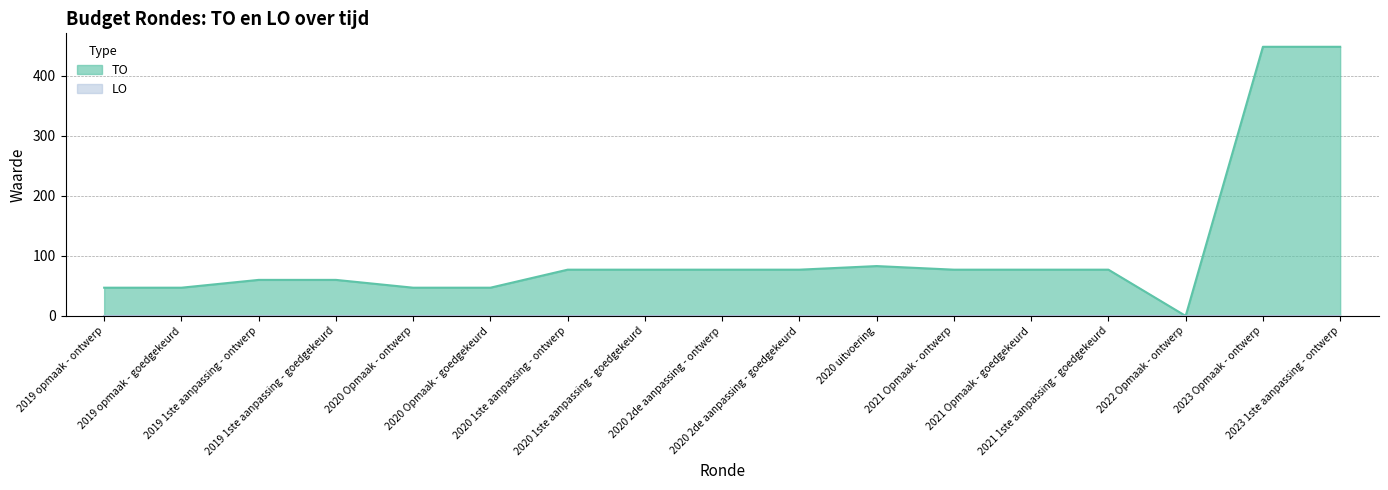

Which label corresponds to the largest value in the chart?

2023 Opmaak - ontwerp